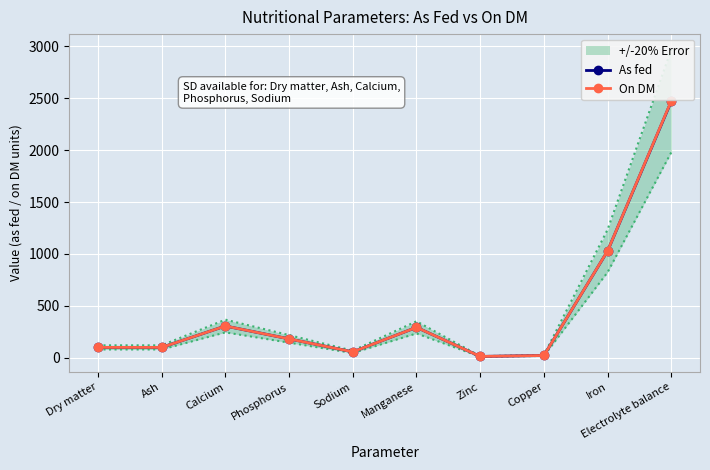

Is it true that As fed equals 23.8 at Dry matter?

False